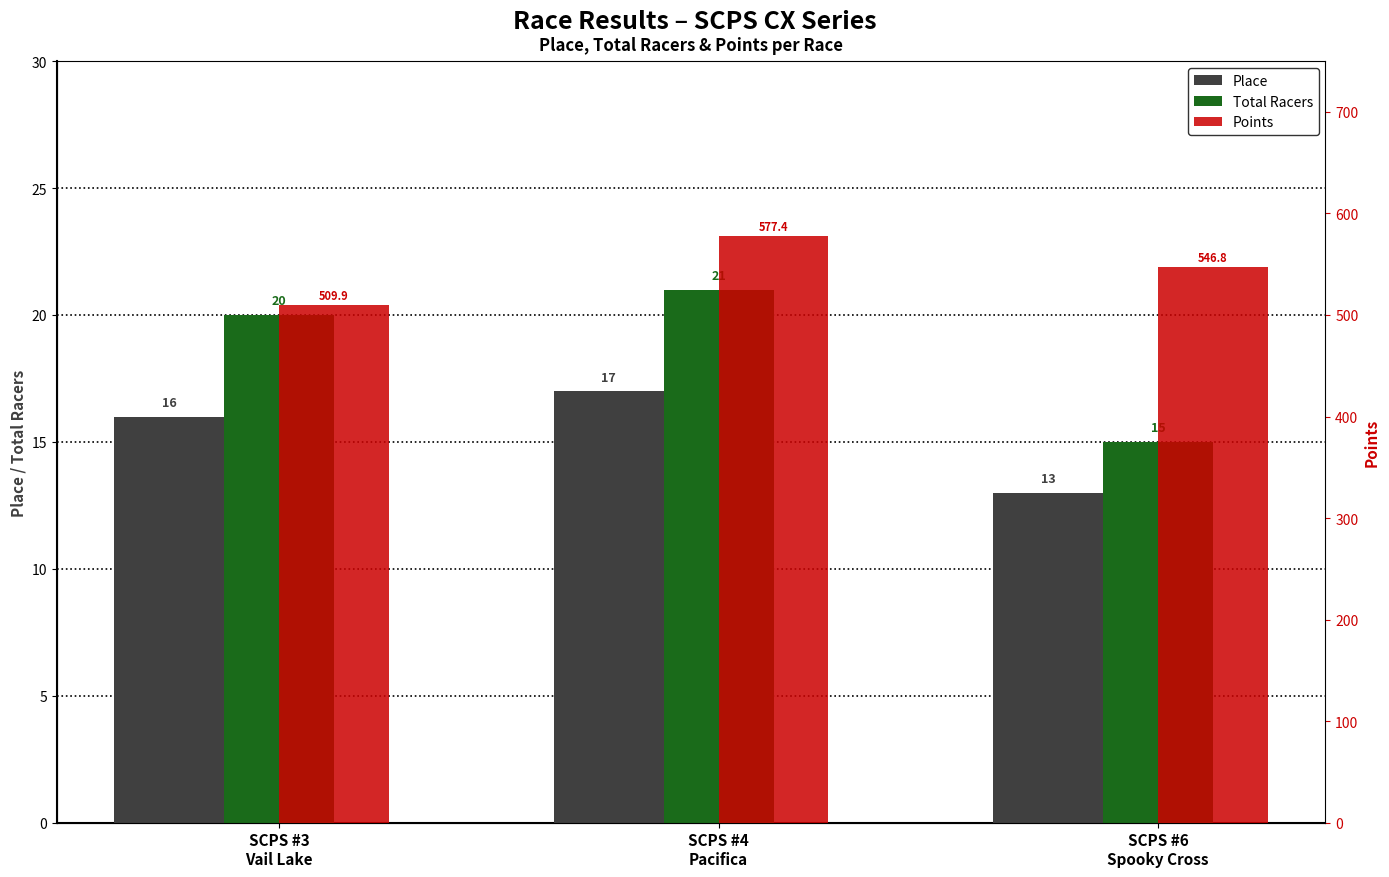

At which category does the chart reach its peak across all series?

SCPS #4
Pacifica